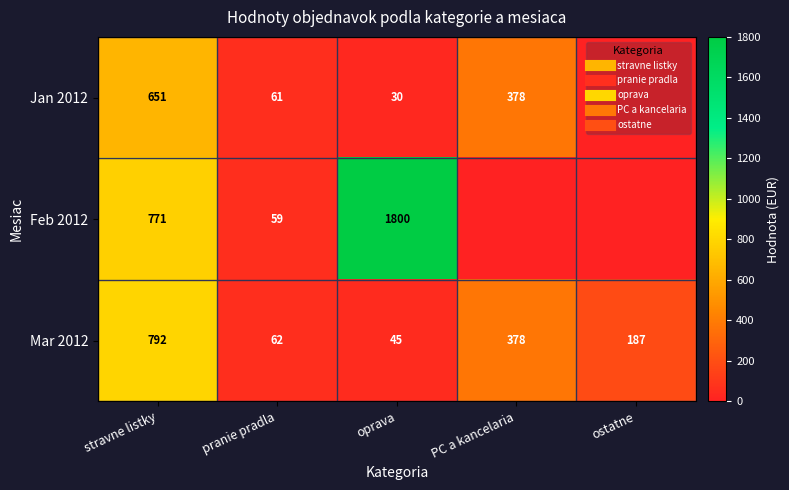

What is the difference between the highest and lowest values at stravne listky?

141.0